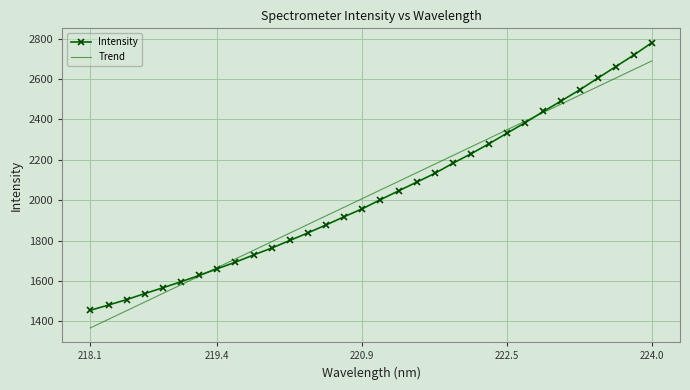

List the series in order of their peak value, highest first.

Intensity, Trend